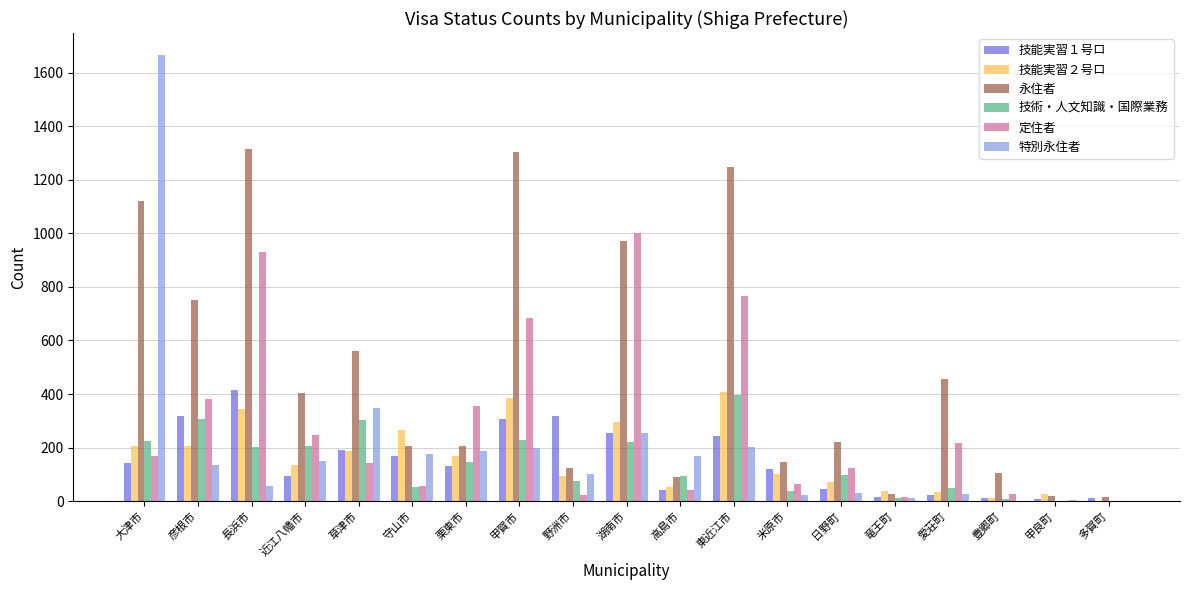

How many groups of bars are there?

19